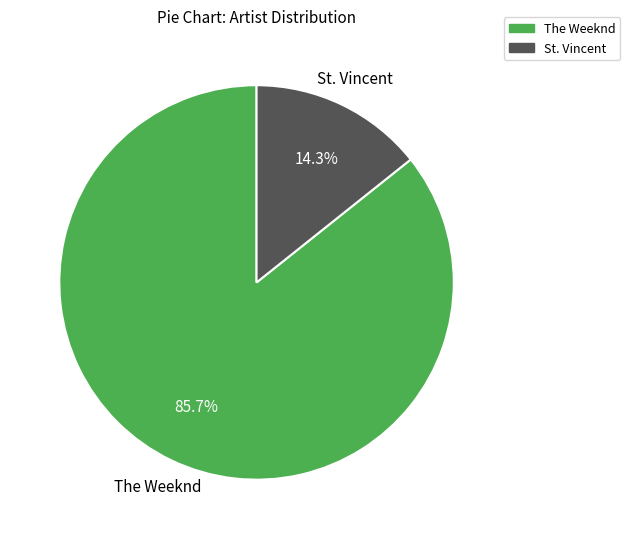

What is the ratio of the value at The Weeknd to the value at St. Vincent?

6.0